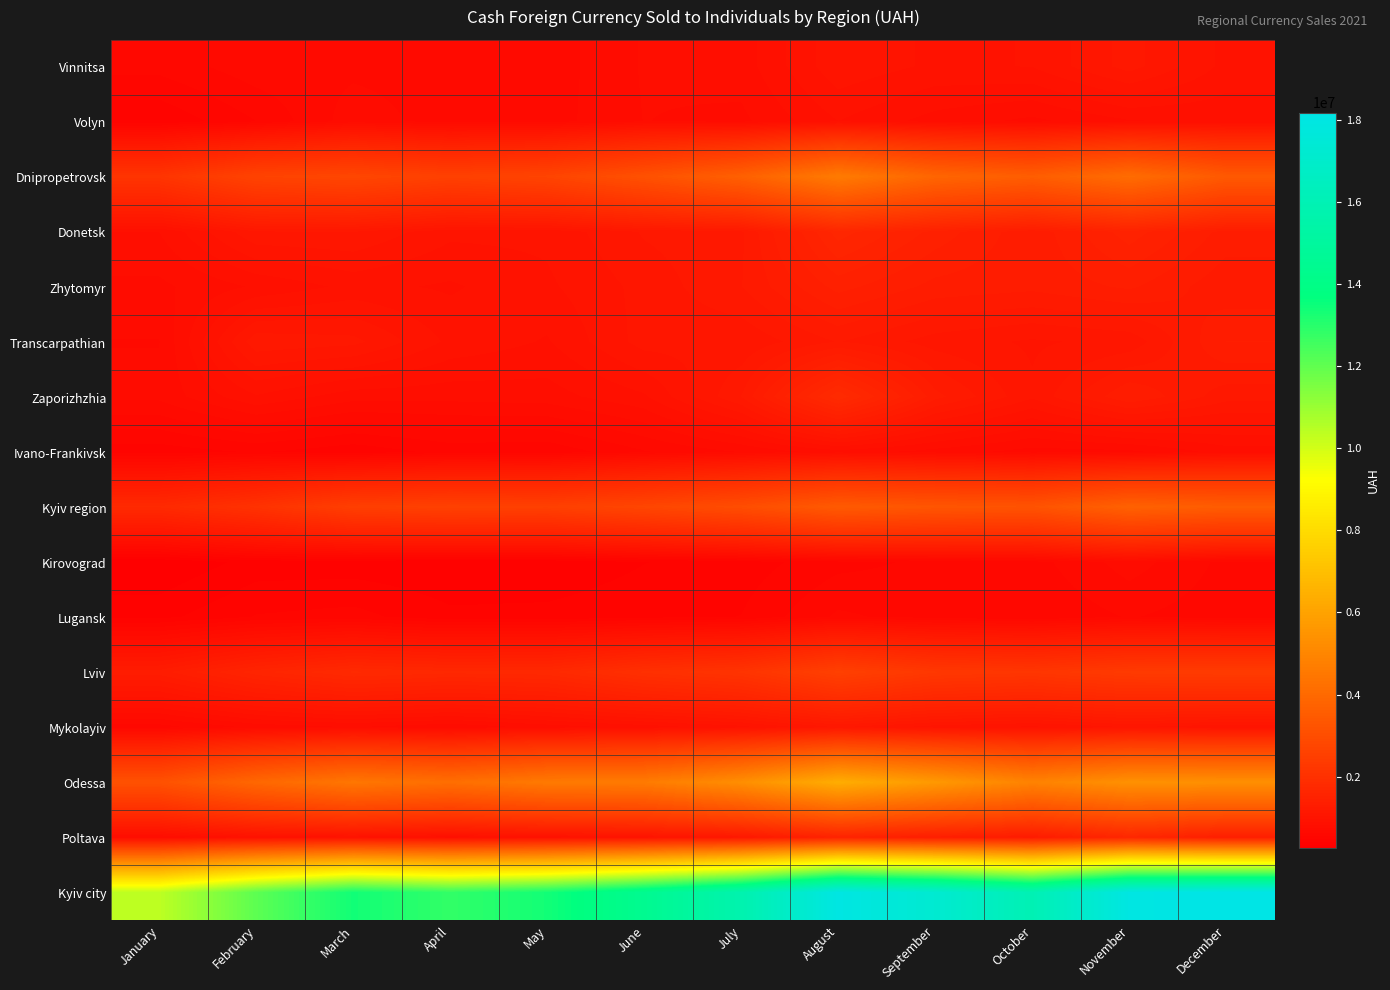

Count the number of categories in the chart.

12